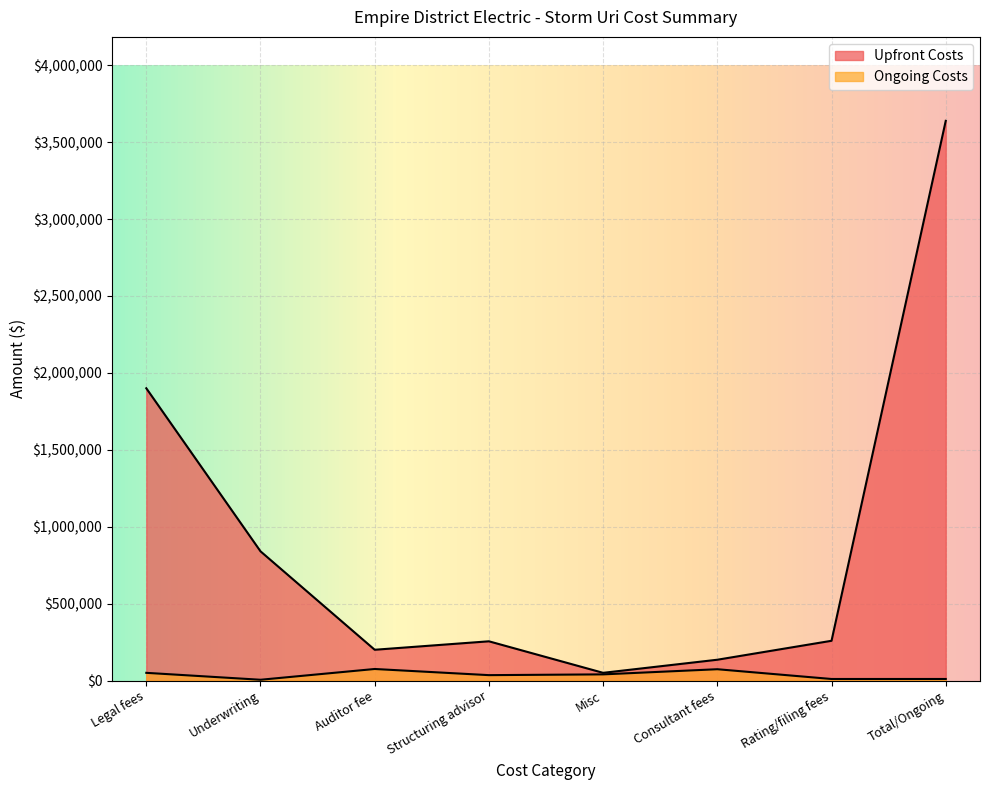

In Ongoing Costs, how many points are lower than both neighbors (excluding endpoints)?

2